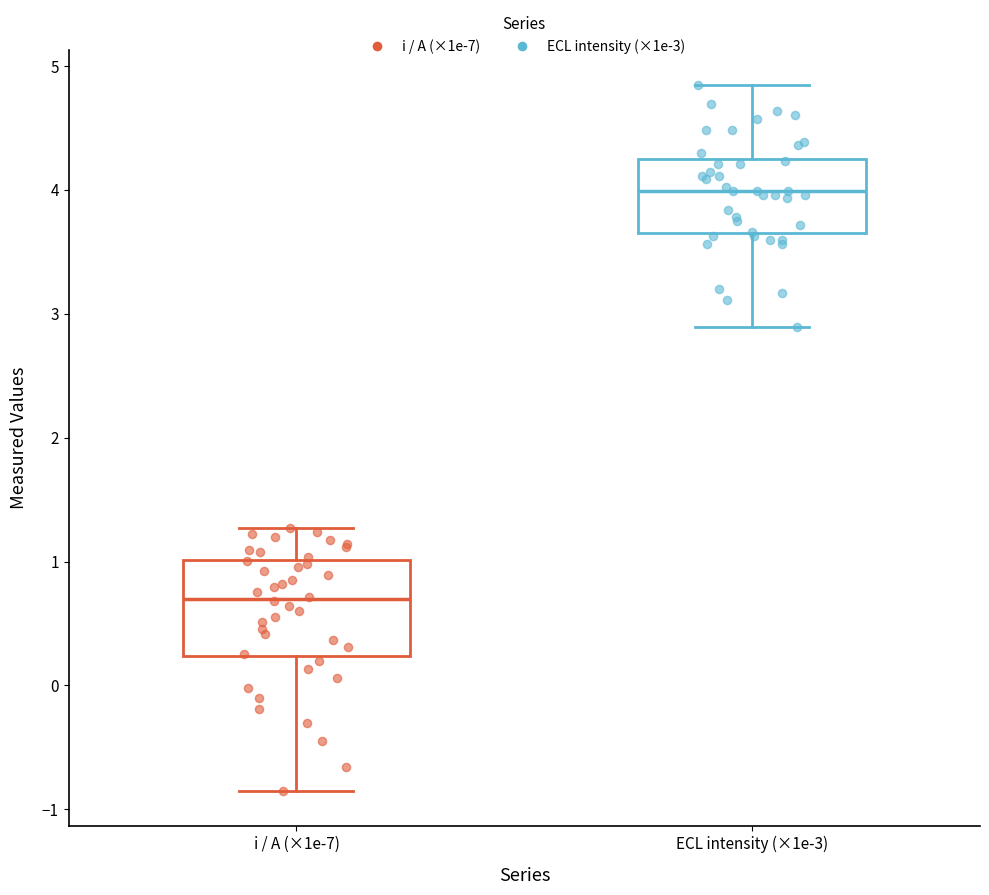

Where does the lower whisker of the box for ECL intensity (×1e-3) end on the y-axis? The values are not printed on the chart, so give them approximately, as read against the axis.

2.9